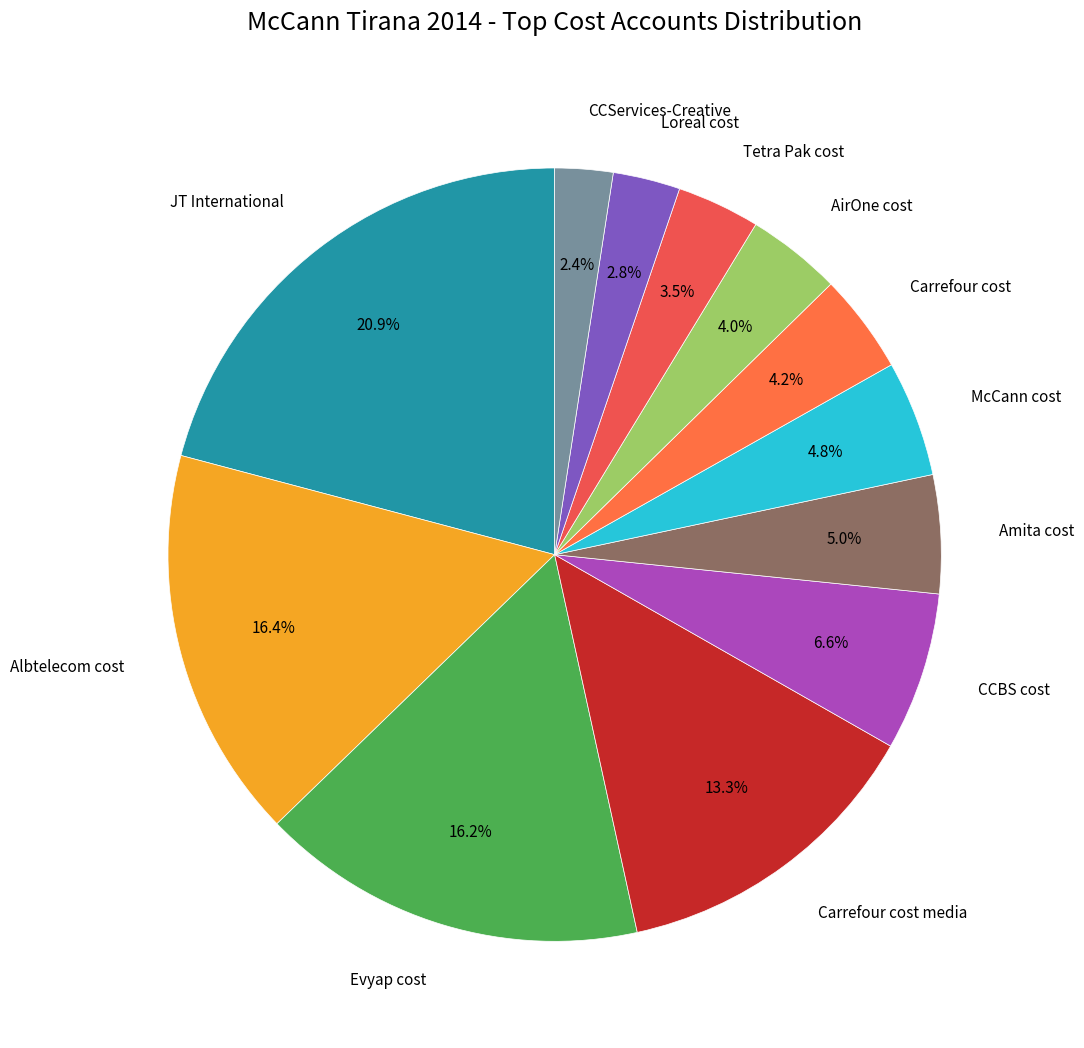

Which category has the biggest portion of the pie?

JT International